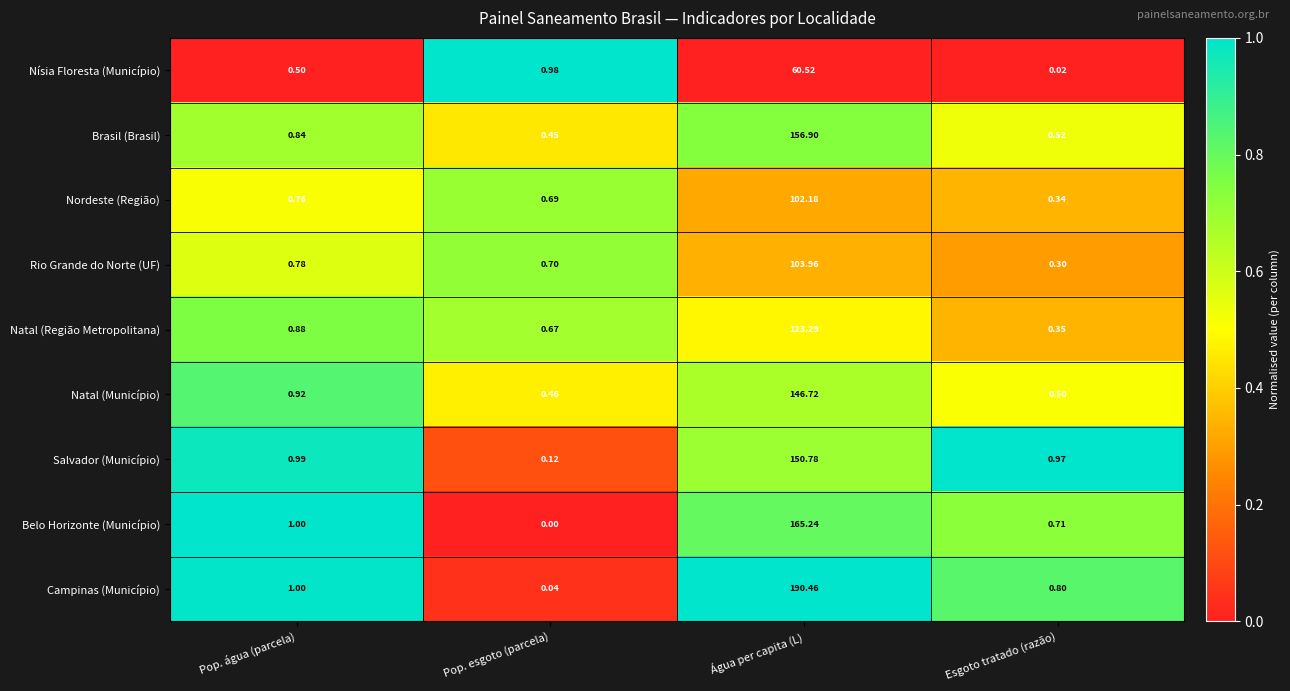

At which category is the sum across all series the highest?

Água per capita (L)